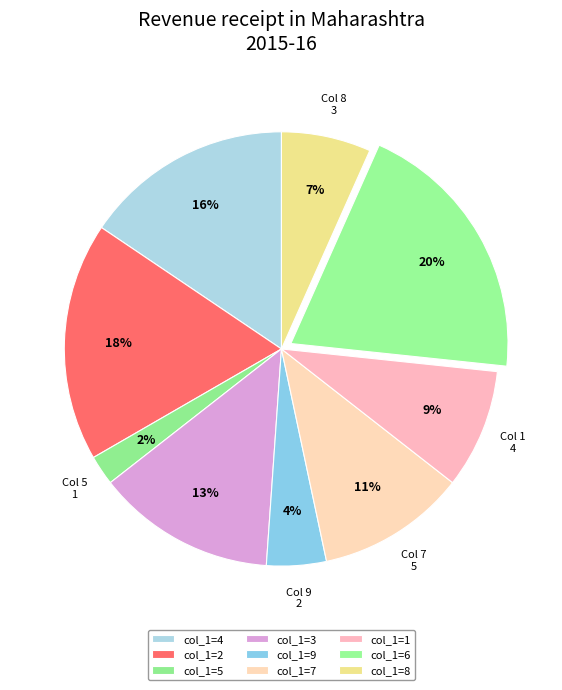

Does any single category account for the majority?

No